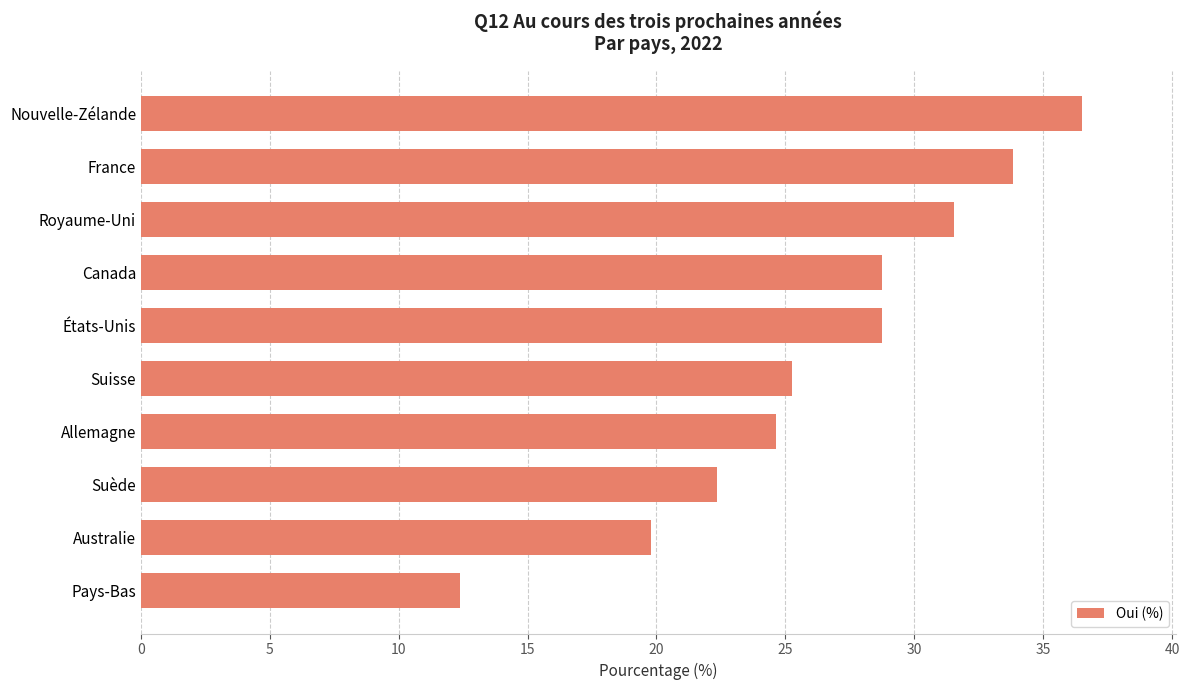

What is the difference between the values at France and Suède?

11.5